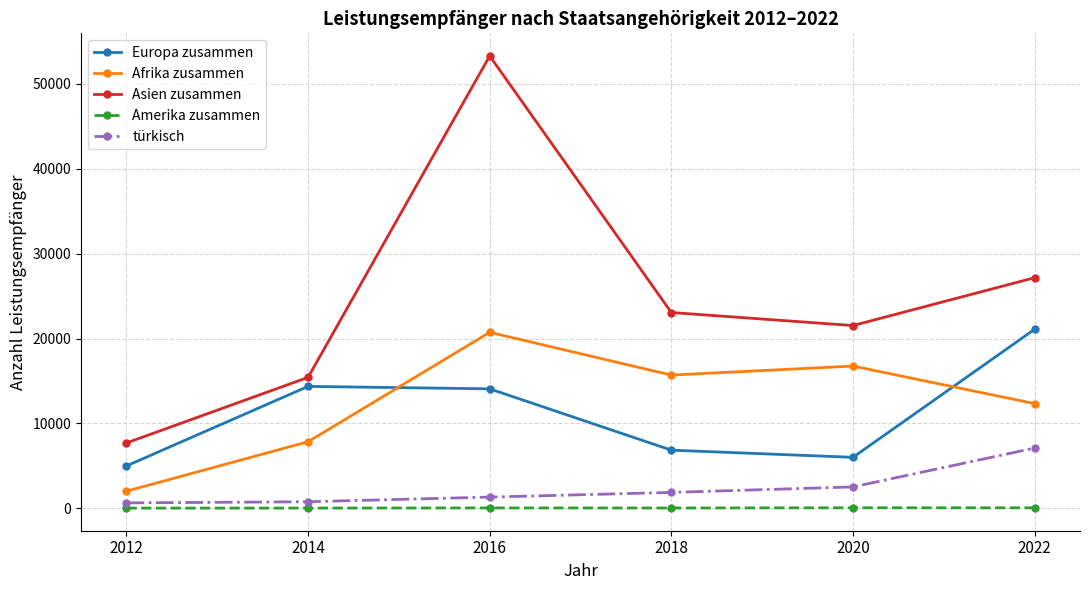

Rank the categories by Asien zusammen value from lowest to highest.

2012, 2014, 2020, 2018, 2022, 2016